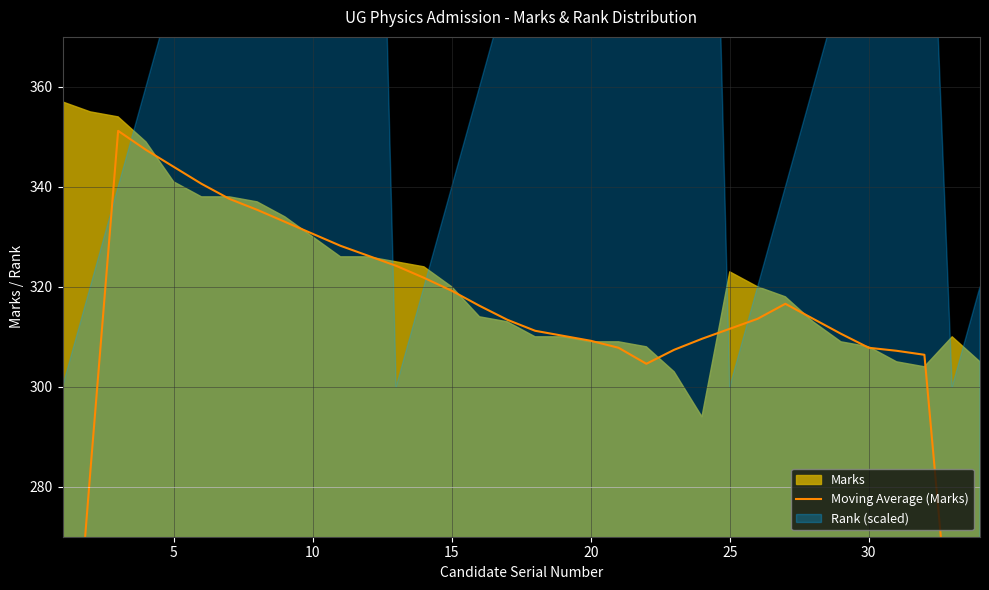

The chart shows a value of 215.4 at 10. True or false?

False